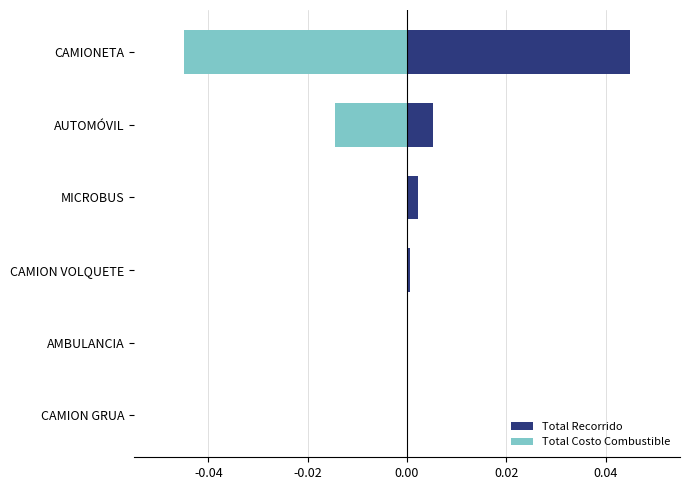

Which series has the largest total across all categories?

Total Recorrido